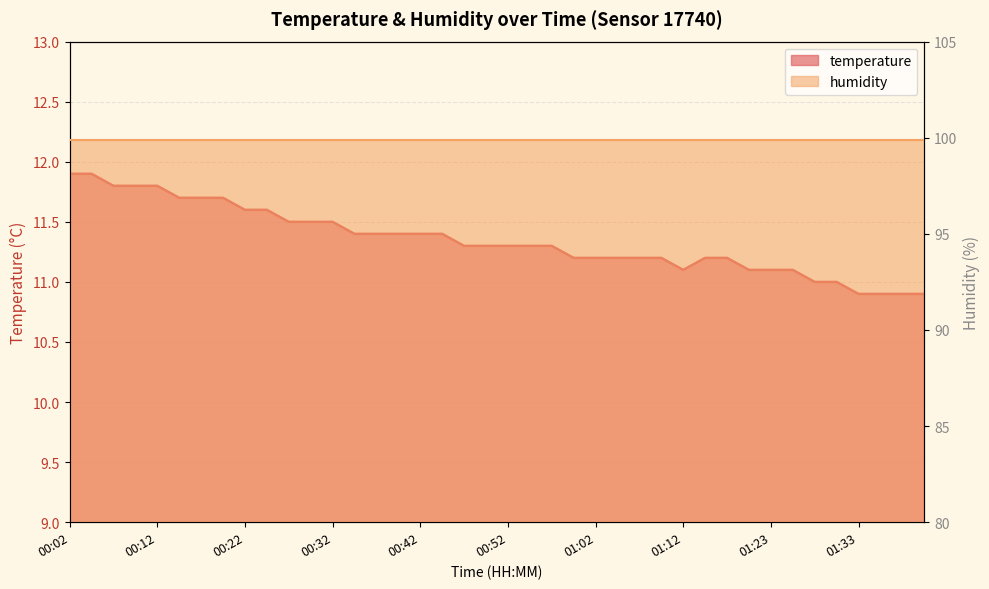

At which category does the chart reach its peak across all series?

00:02